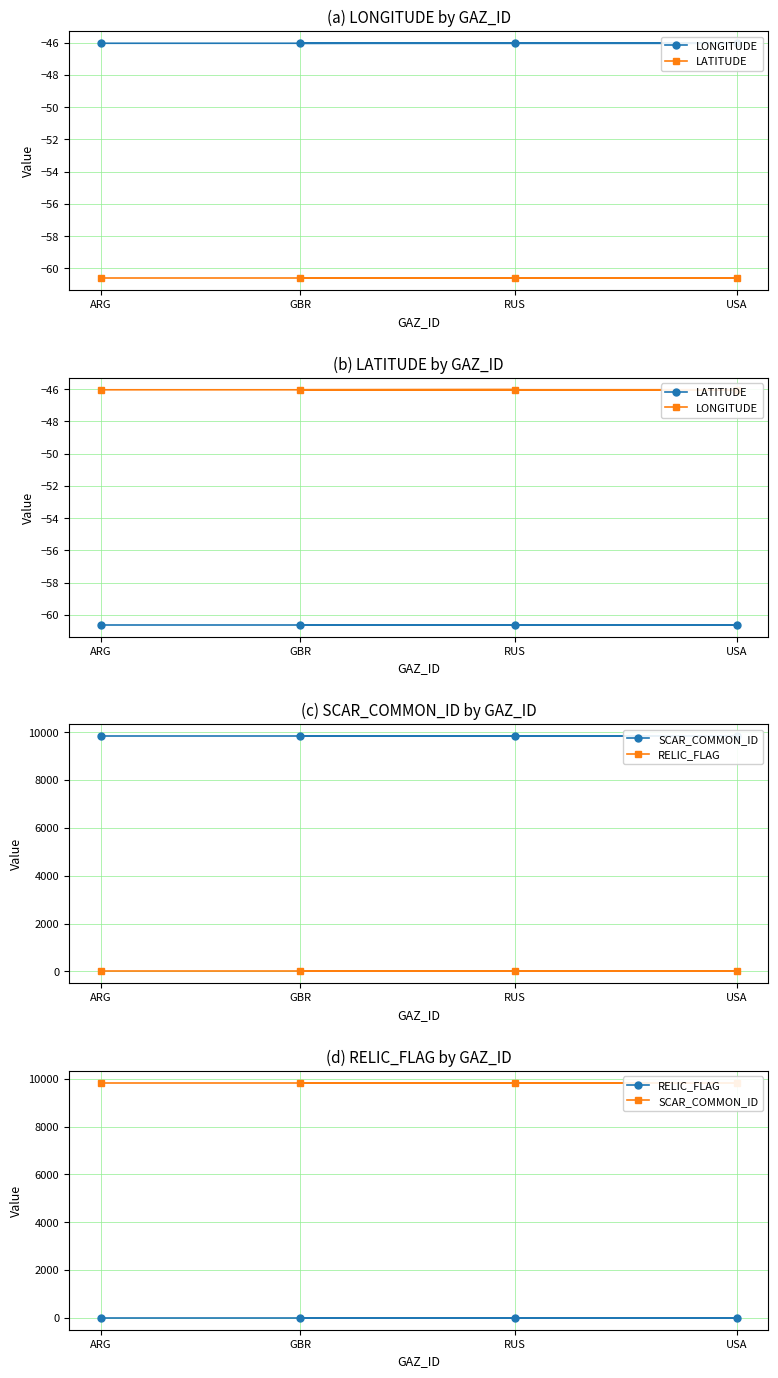

What is the sum of all SCAR_COMMON_ID values?

39352.0